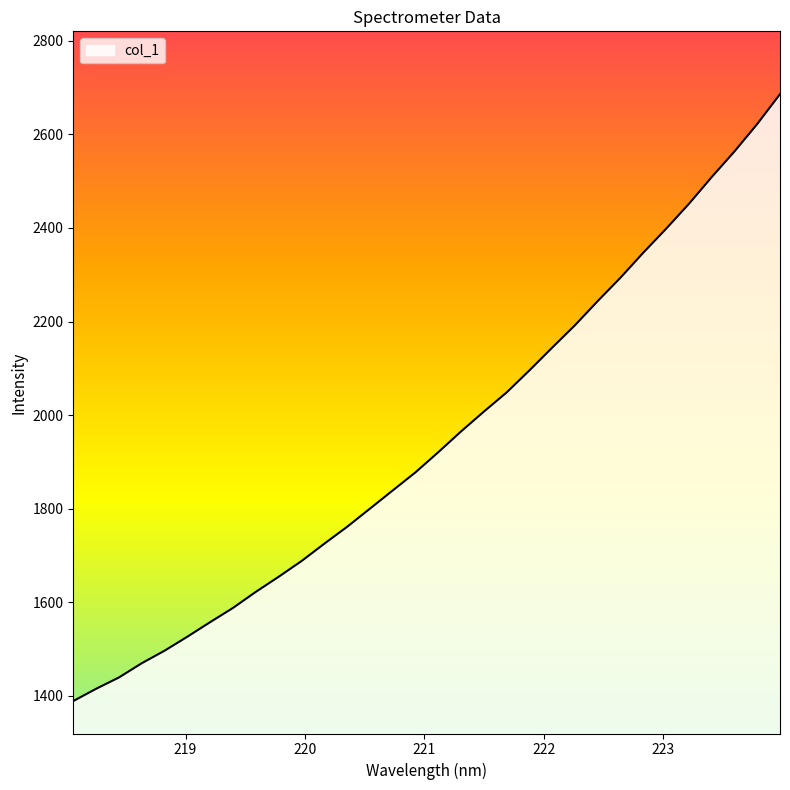

What is the minimum value shown in the chart?

1388.5